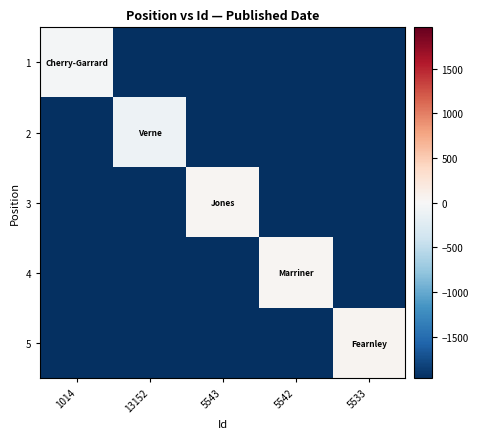

Reading right to left, extract all data points from this chart.

1: 5533=-1960.2	5542=-1960.2	5543=-1960.2	13152=-1960.2	1014=-38.2
2: 5533=-1960.2	5542=-1960.2	5543=-1960.2	13152=-93.2	1014=-1960.2
3: 5533=-1960.2	5542=-1960.2	5543=39.8	13152=-1960.2	1014=-1960.2
4: 5533=-1960.2	5542=41.8	5543=-1960.2	13152=-1960.2	1014=-1960.2
5: 5533=49.8	5542=-1960.2	5543=-1960.2	13152=-1960.2	1014=-1960.2